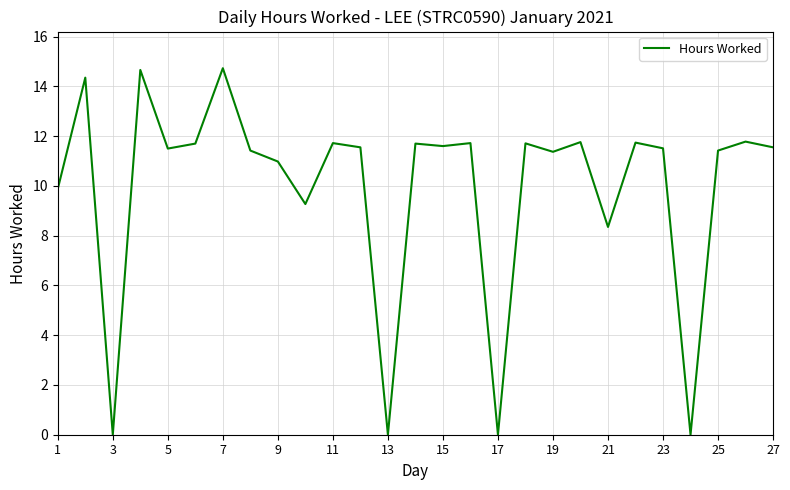

What is the maximum value shown in the chart?

14.7